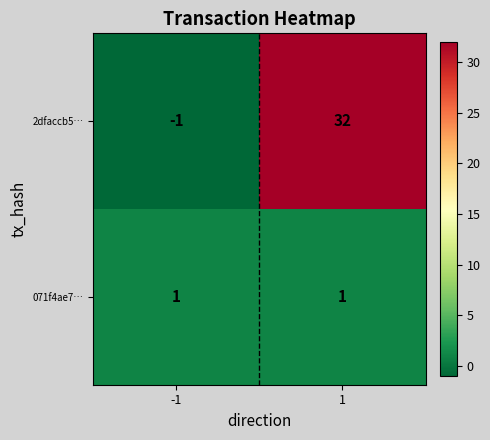

Rank the series by their maximum value, from highest to lowest.

2dfaccb5…, 071f4ae7…